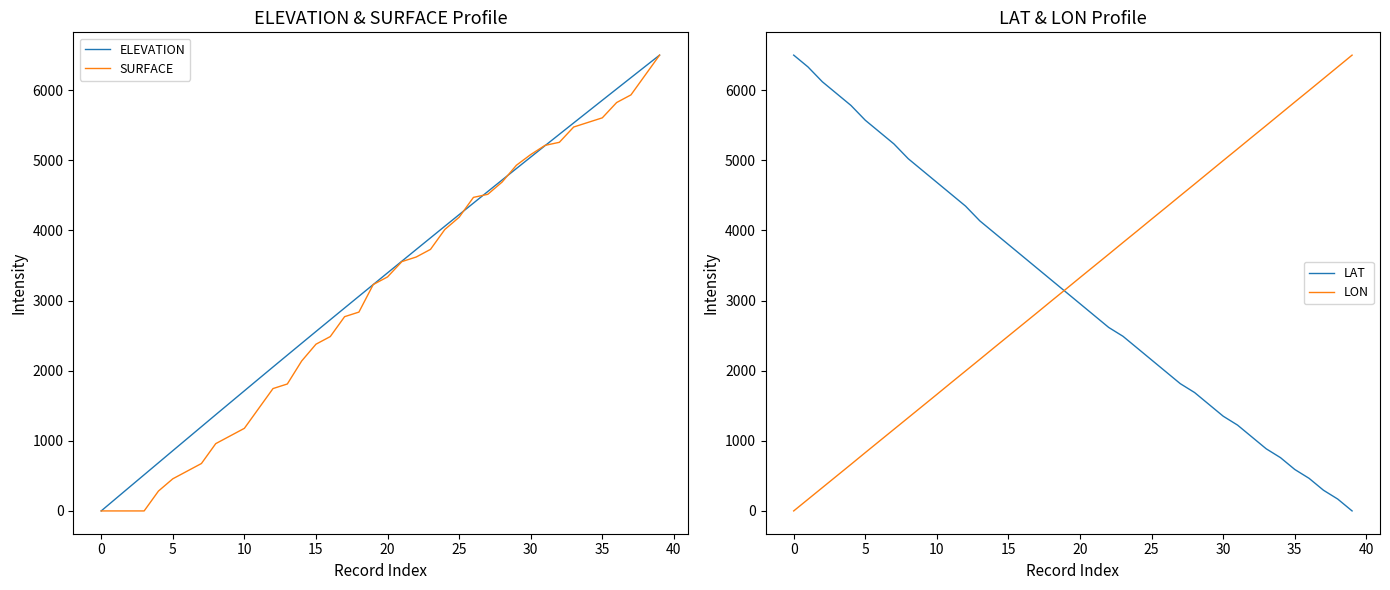

What is the total value across all series at 20?

7719.9